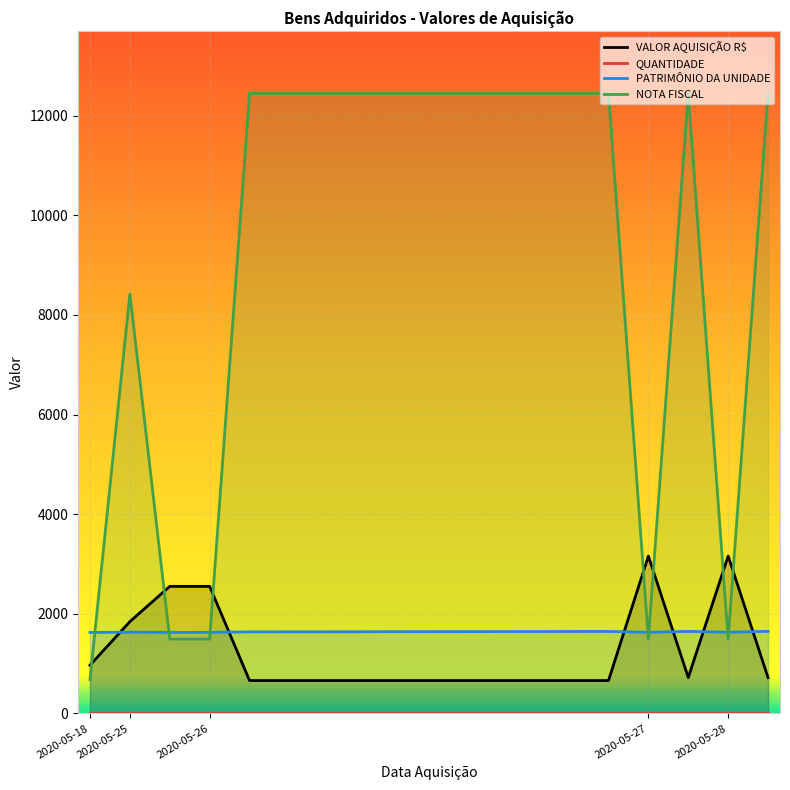

Which series has the largest range (max minus min)?

NOTA FISCAL